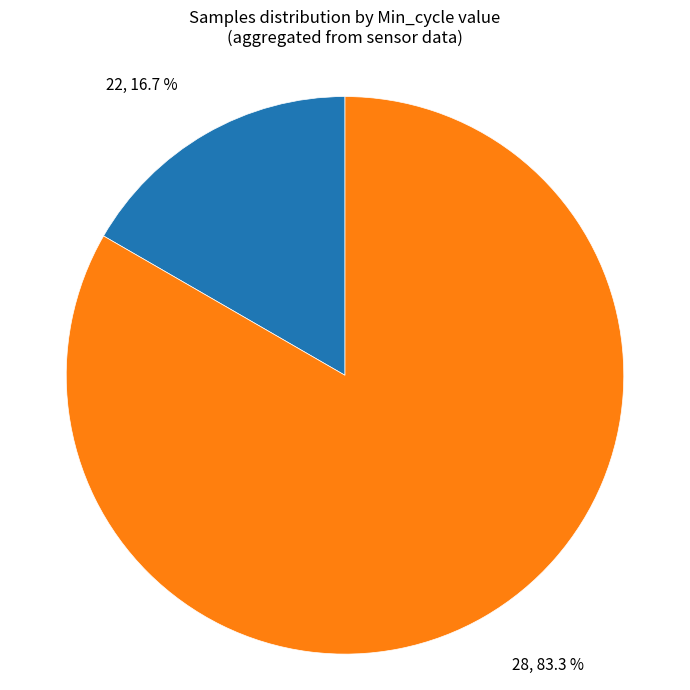

Is there a majority slice in this chart?

Yes